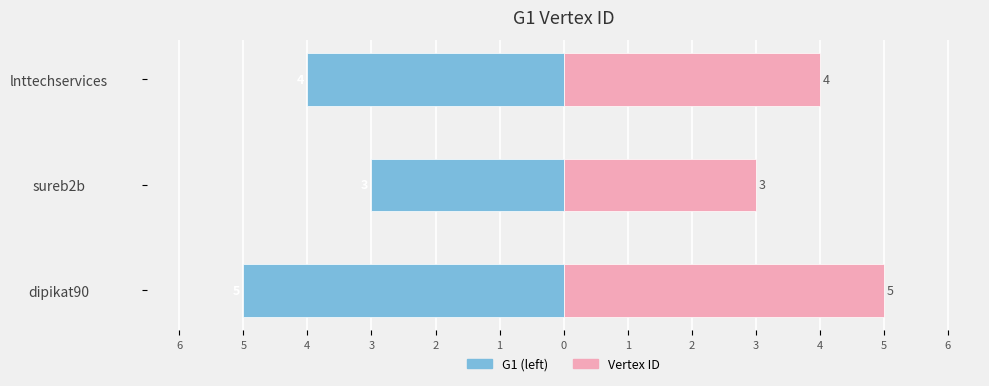

How many Group G1 (left) values are between -5 and -3?

3